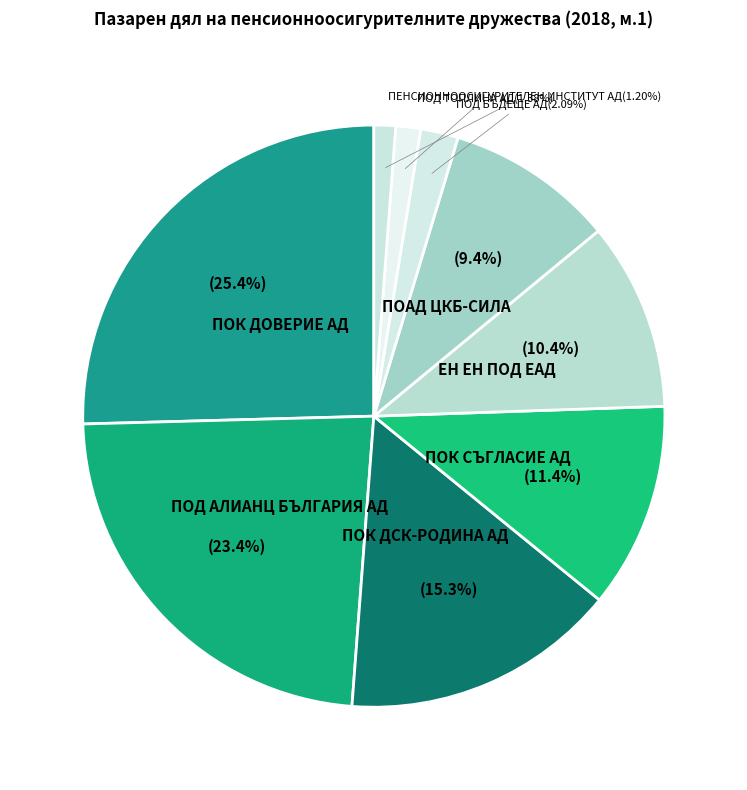

How many segments does this pie chart have?

9